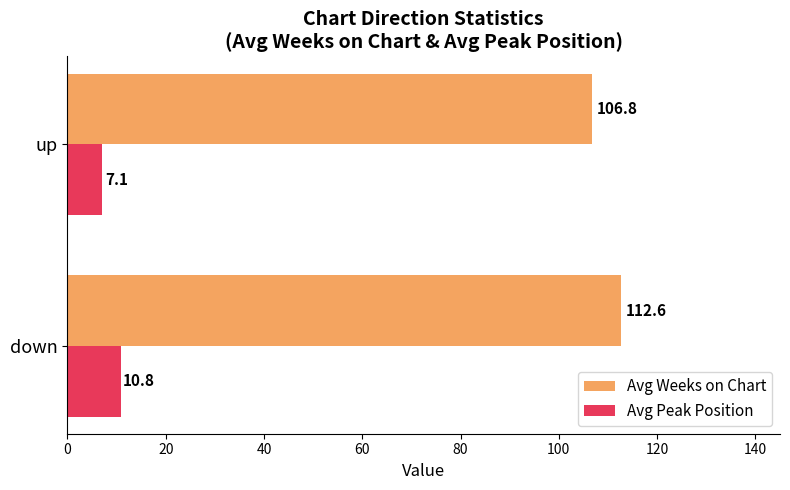

Count the number of data series in this chart.

2